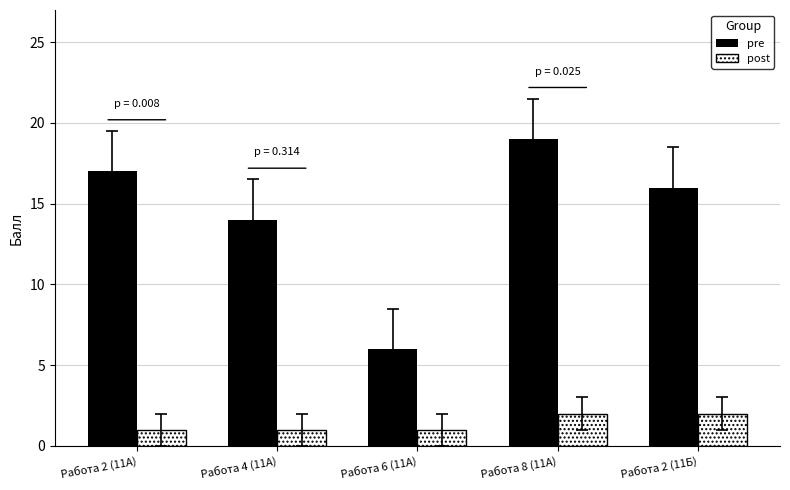

List the labels in order of pre value, largest first.

Работа 8 (11А), Работа 2 (11А), Работа 2 (11Б), Работа 4 (11А), Работа 6 (11А)